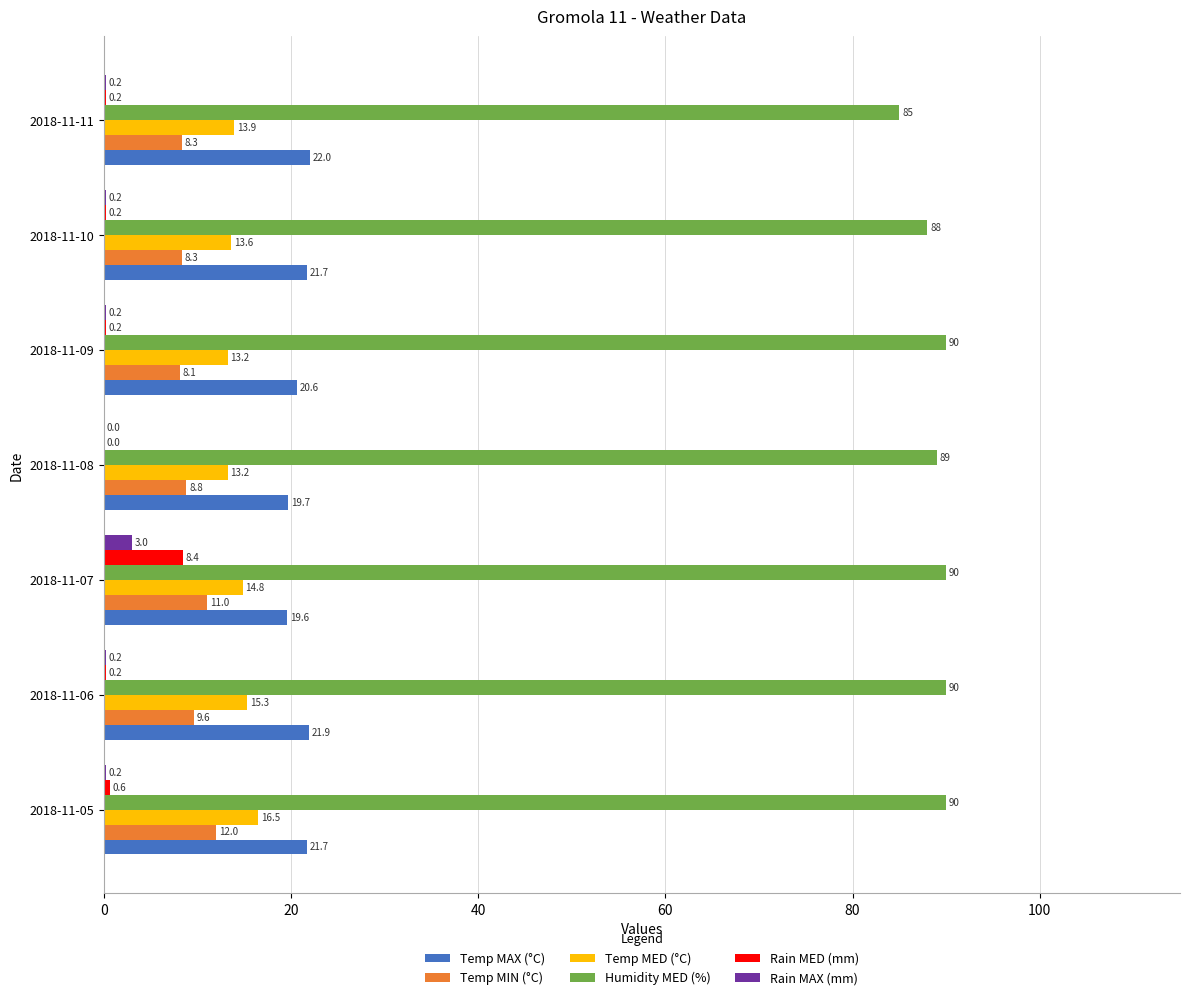

What value does the Temp MIN (°C) series have at 2018-11-08?

8.8